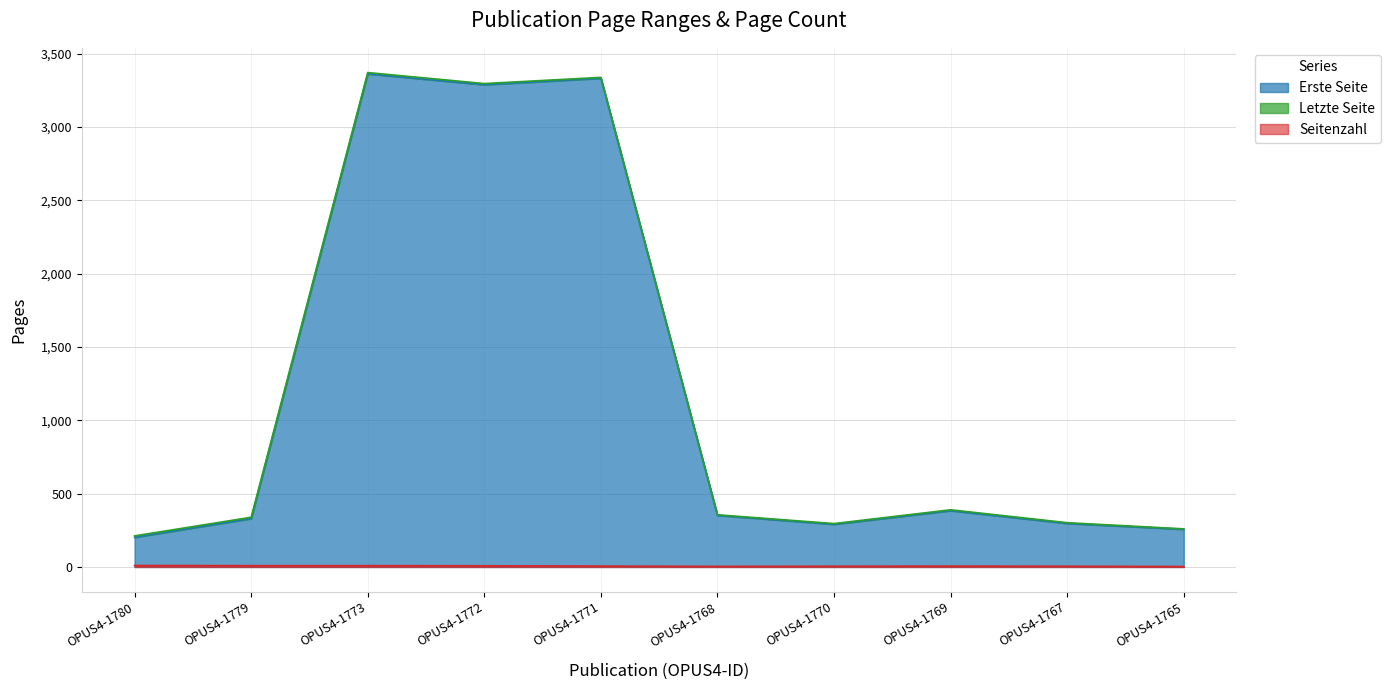

Reading left to right, list all the values displayed in this chart.

Erste Seite: OPUS4-1780=202	OPUS4-1779=330	OPUS4-1773=3363	OPUS4-1772=3289	OPUS4-1771=3333	OPUS4-1768=352	OPUS4-1770=291	OPUS4-1769=384	OPUS4-1767=297	OPUS4-1765=257
Letzte Seite: OPUS4-1780=212	OPUS4-1779=339	OPUS4-1773=3372	OPUS4-1772=3297	OPUS4-1771=3339	OPUS4-1768=356	OPUS4-1770=296	OPUS4-1769=390	OPUS4-1767=302	OPUS4-1765=260
Seitenzahl: OPUS4-1780=10	OPUS4-1779=9	OPUS4-1773=9	OPUS4-1772=8	OPUS4-1771=6	OPUS4-1768=4	OPUS4-1770=5	OPUS4-1769=6	OPUS4-1767=5	OPUS4-1765=3